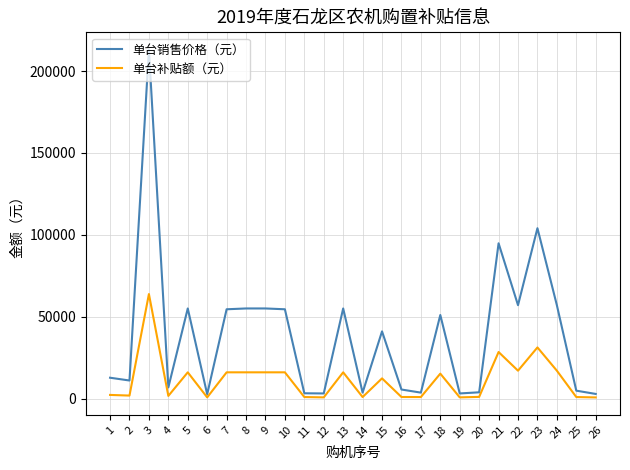

What is the average value of the 单台销售价格（元） series?

38977